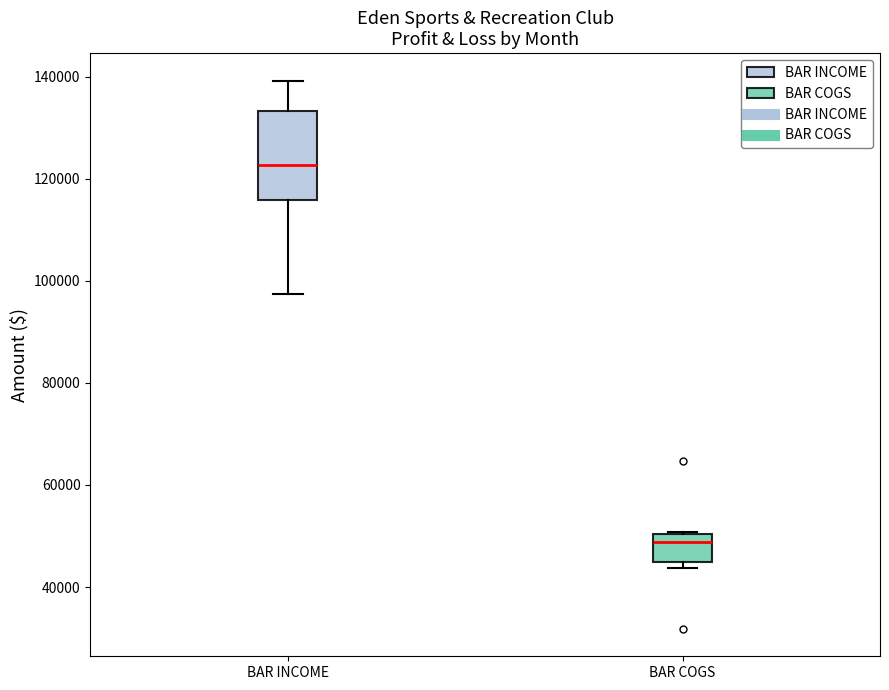

Which box has the highest median line?

BAR INCOME